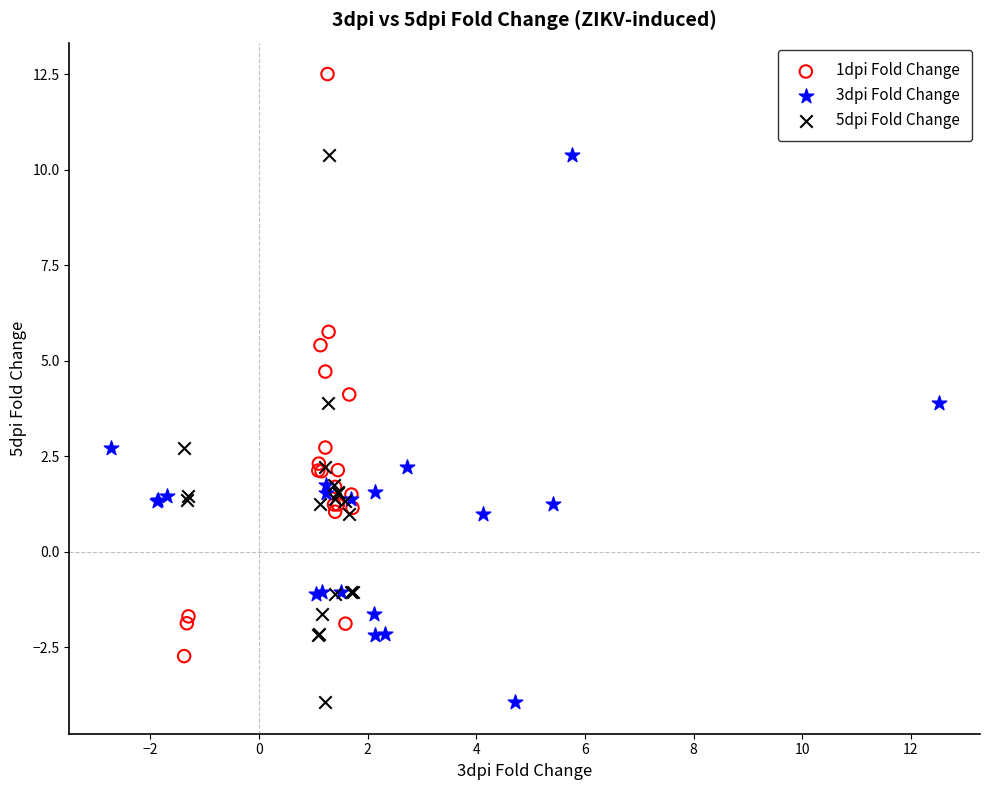

Which series has the widest spread of Y values?

1dpi Fold Change